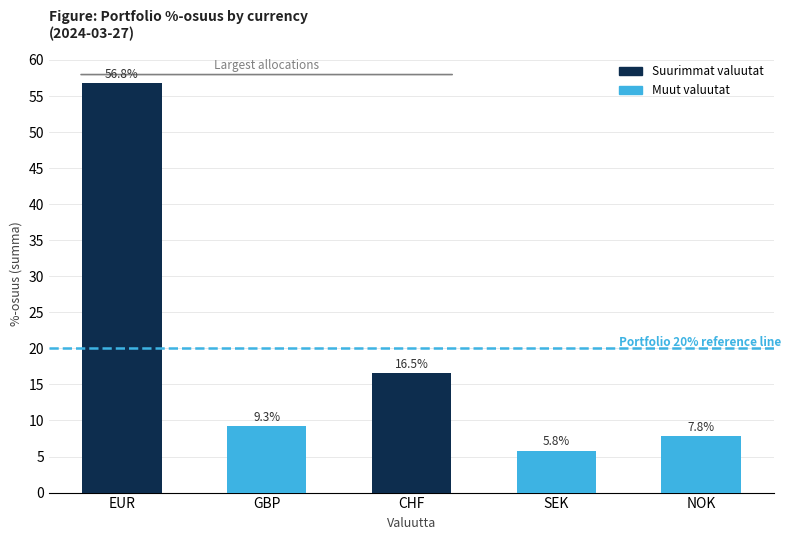

What is the change in value from GBP to CHF?

+7.3